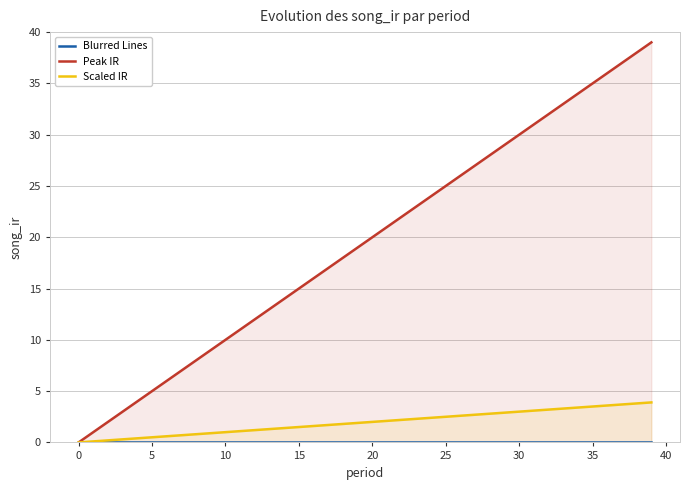

The value of Peak IR at 0 is 0.0. True or false?

True